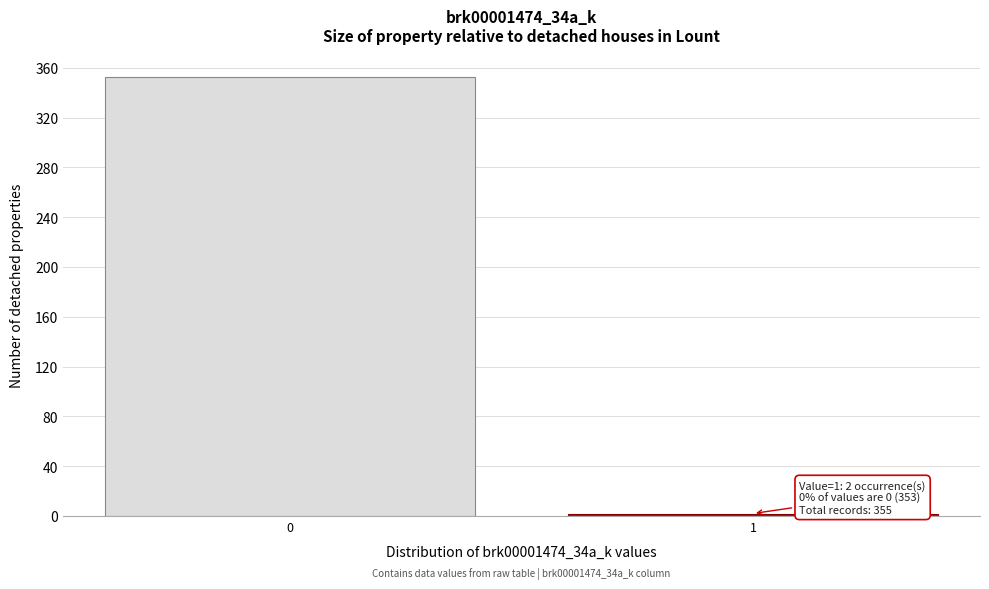

Reading left to right, what are all the values shown in this chart?

0=353	1=2